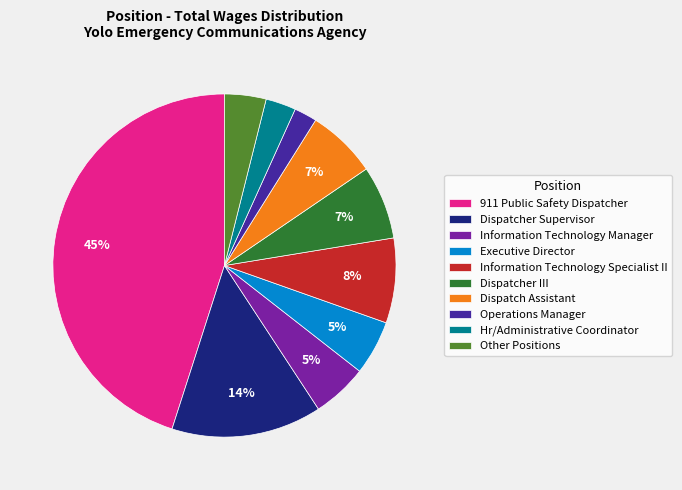

To the nearest percent, what is the average slice percentage?

10%